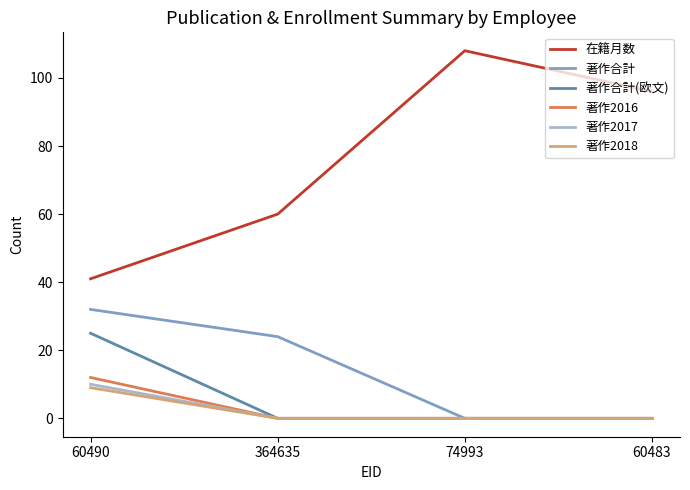

What position from the right is 60490?

4